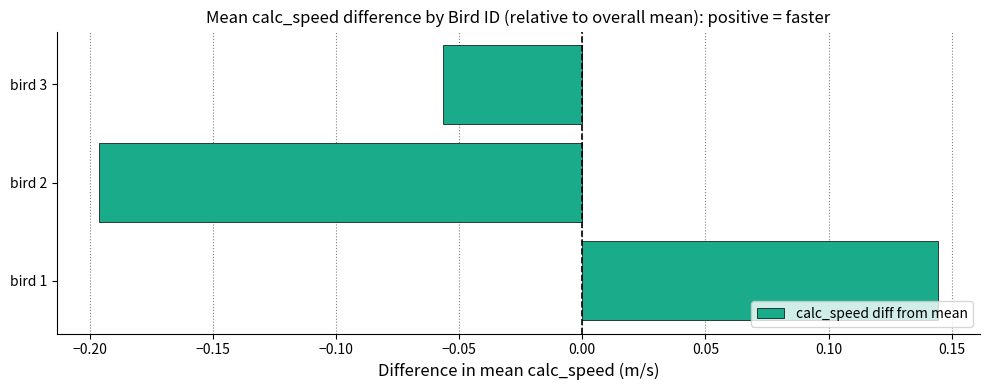

How many bars are there in total?

3